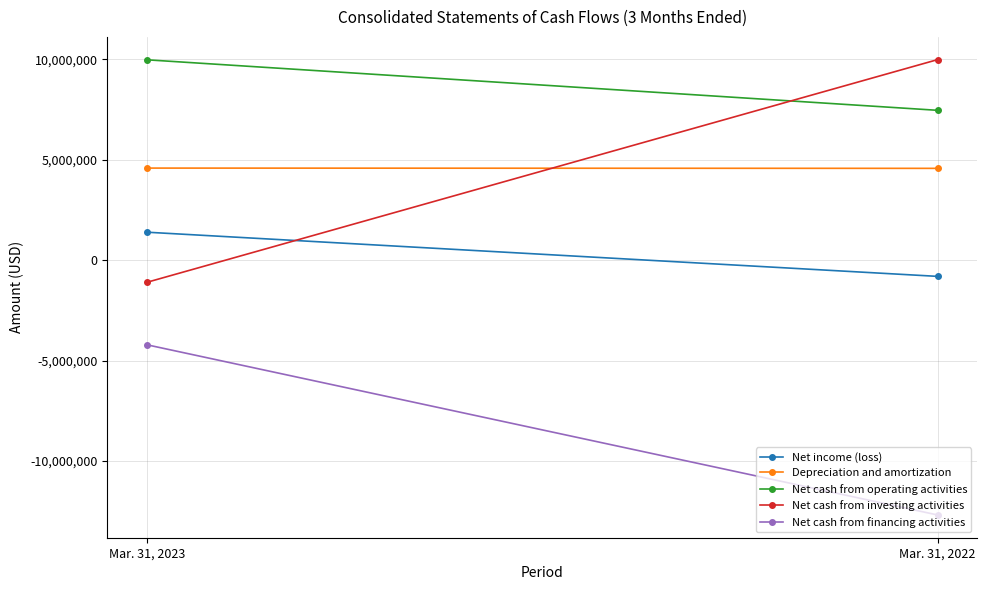

Reading left to right, transcribe all the data shown in this chart.

Net income (loss): 1387514	-810944
Depreciation and amortization: 4578311	4565072
Net cash from operating activities: 9968070	7453881
Net cash from investing activities: -1108717	9975154
Net cash from financing activities: -4214747	-12685793